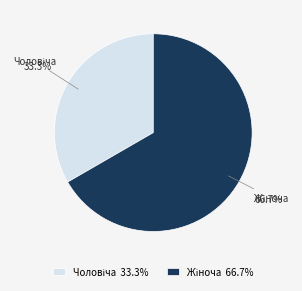

Is there any slice that represents more than half of the pie?

Yes